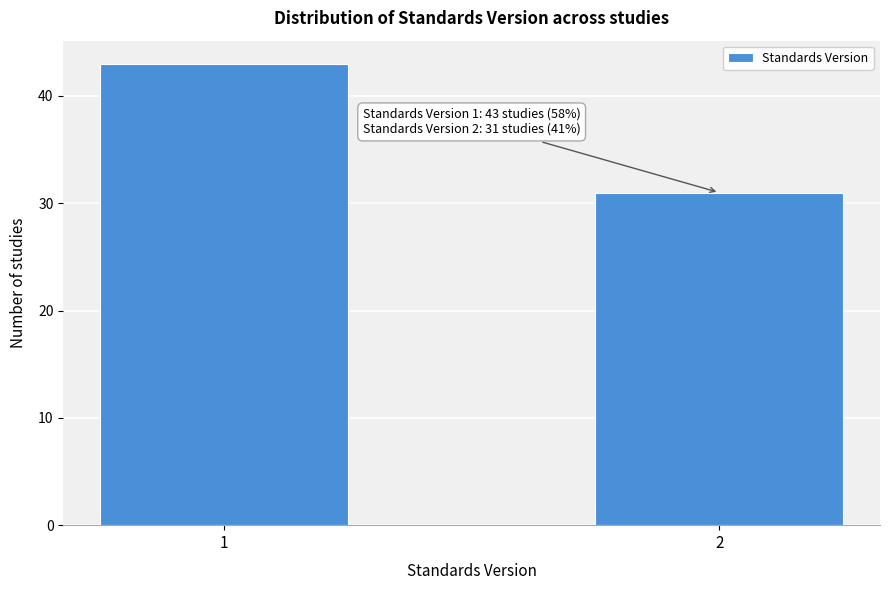

Reading left to right, what are all the values shown in this chart?

1=43	2=31